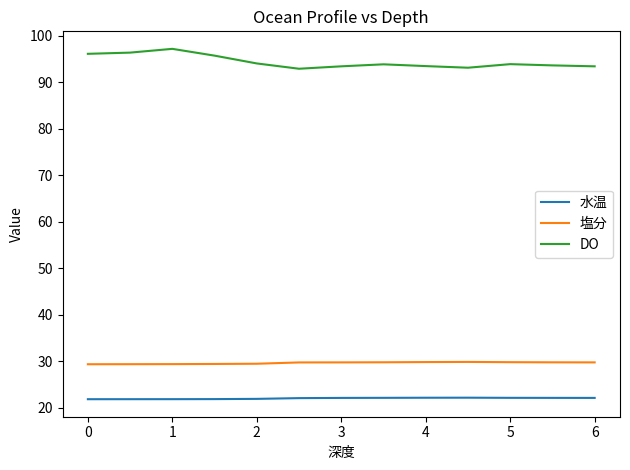

Which series has the largest range (max minus min)?

DO